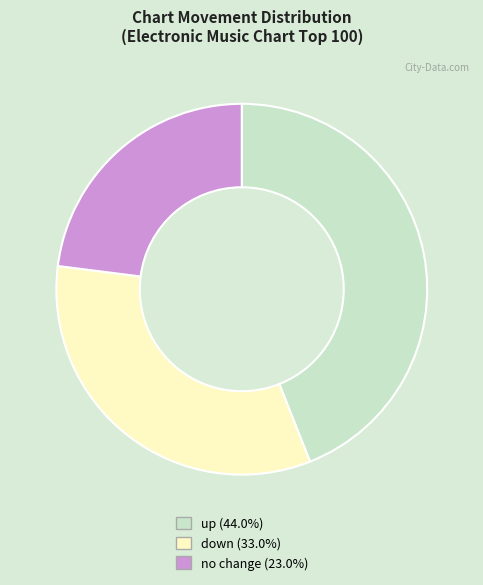

Is there a majority slice in this chart?

No